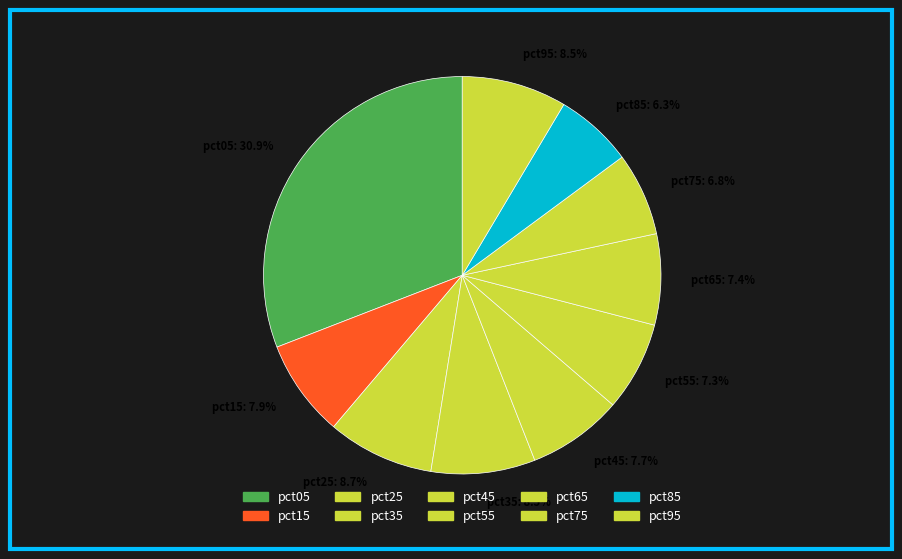

Which has a higher value, pct05: 30.9% or pct15: 7.9%?

pct05: 30.9%